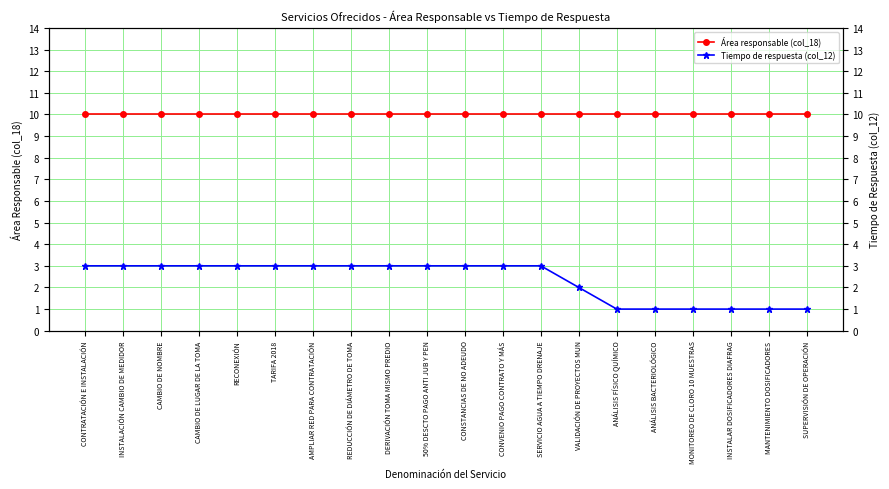

Which series has the widest spread of values?

Tiempo de respuesta (col_12)